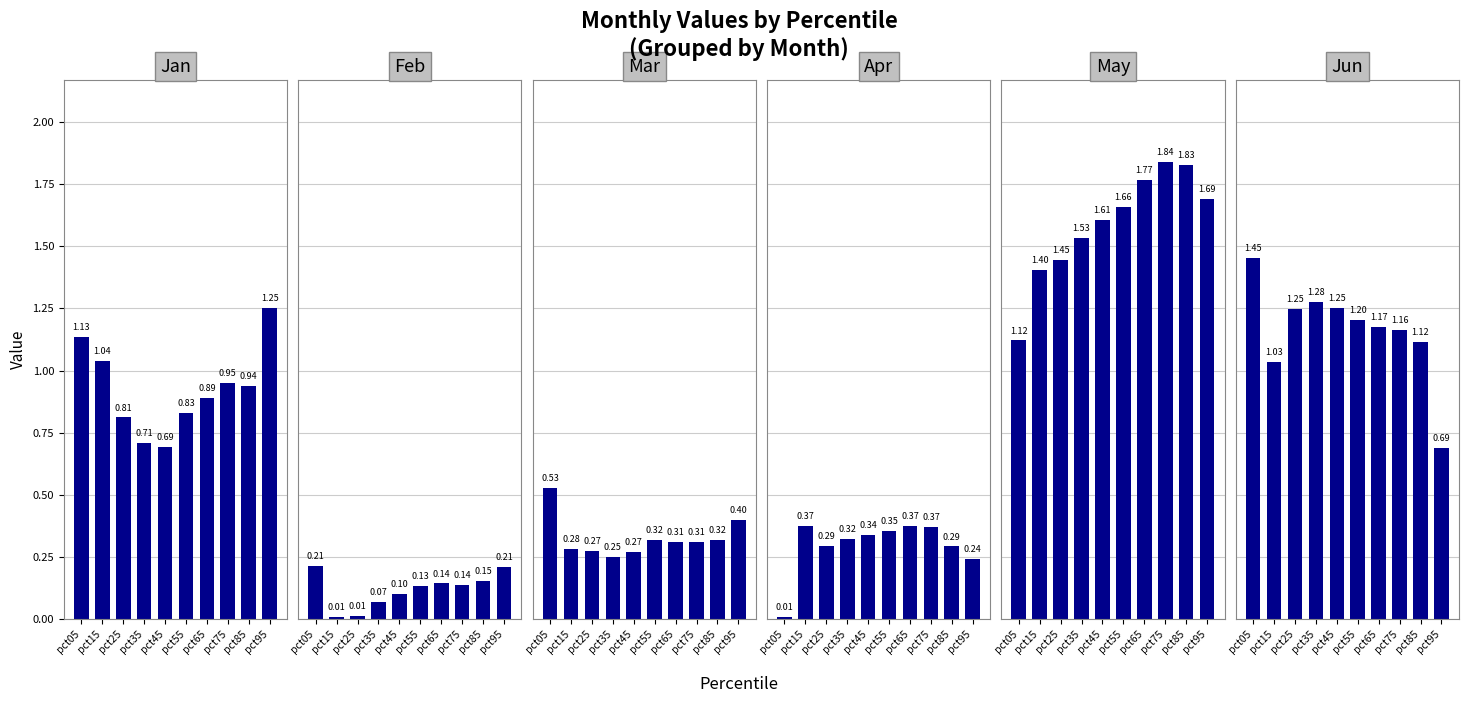

List the labels in order of Mar value, largest first.

pct05, pct95, pct55, pct85, pct65, pct75, pct15, pct25, pct45, pct35